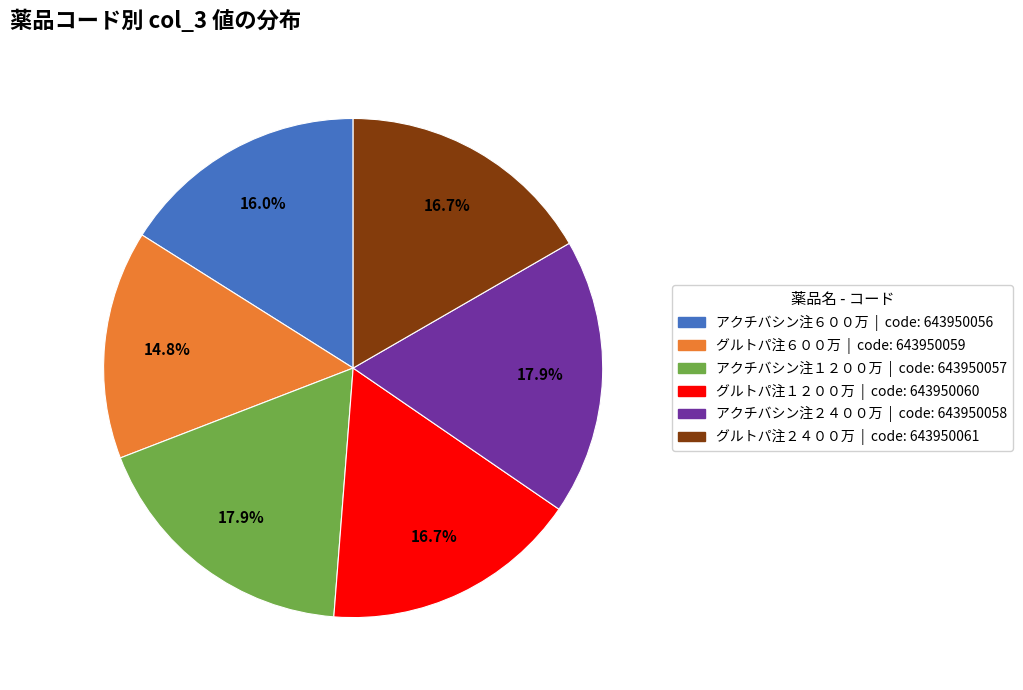

How many slices are in this pie chart?

6